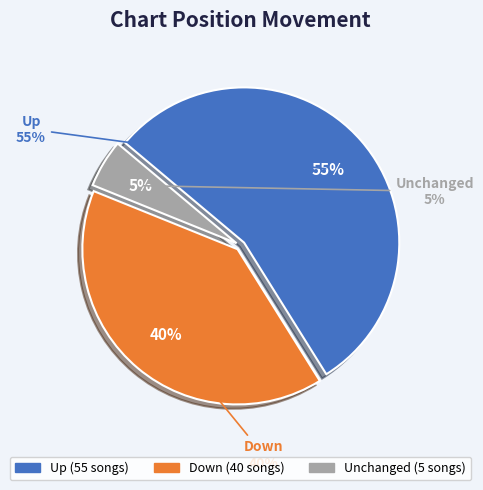

What percentage do - and up together represent?

60.0%